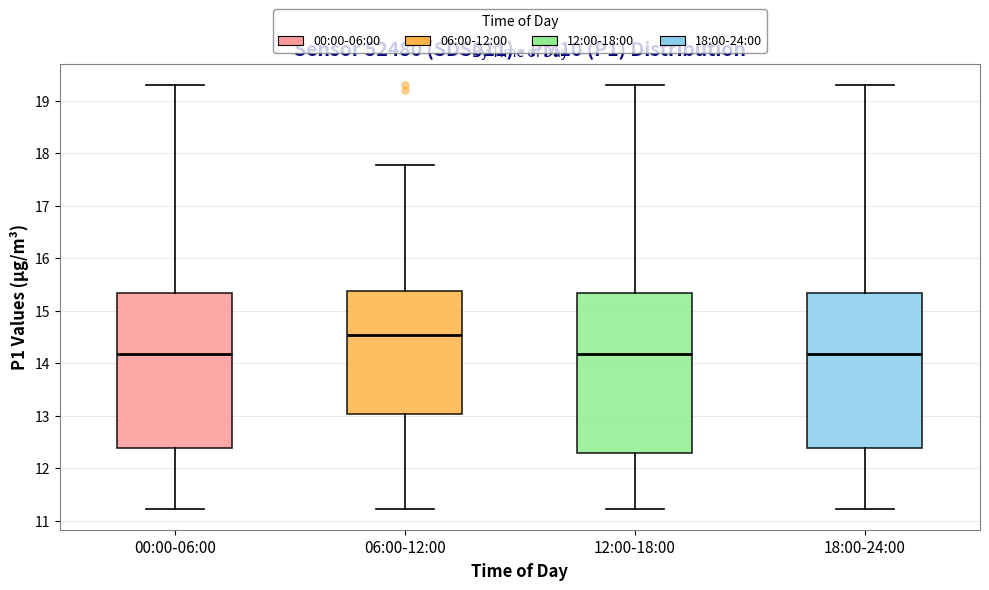

Reading left to right, transcribe this box plot: for each box, give where its median line is, the range the box spans, and where its two whiskers end, as read against the y-axis. The values are not printed on the chart, so give them approximately, as read against the axis.

00:00-06:00: median 14.2, box 12.4 to 15.3, whiskers 11.2 to 19.3
06:00-12:00: median 14.5, box 13.0 to 15.4, whiskers 11.2 to 17.8
12:00-18:00: median 14.2, box 12.3 to 15.3, whiskers 11.2 to 19.3
18:00-24:00: median 14.2, box 12.4 to 15.3, whiskers 11.2 to 19.3